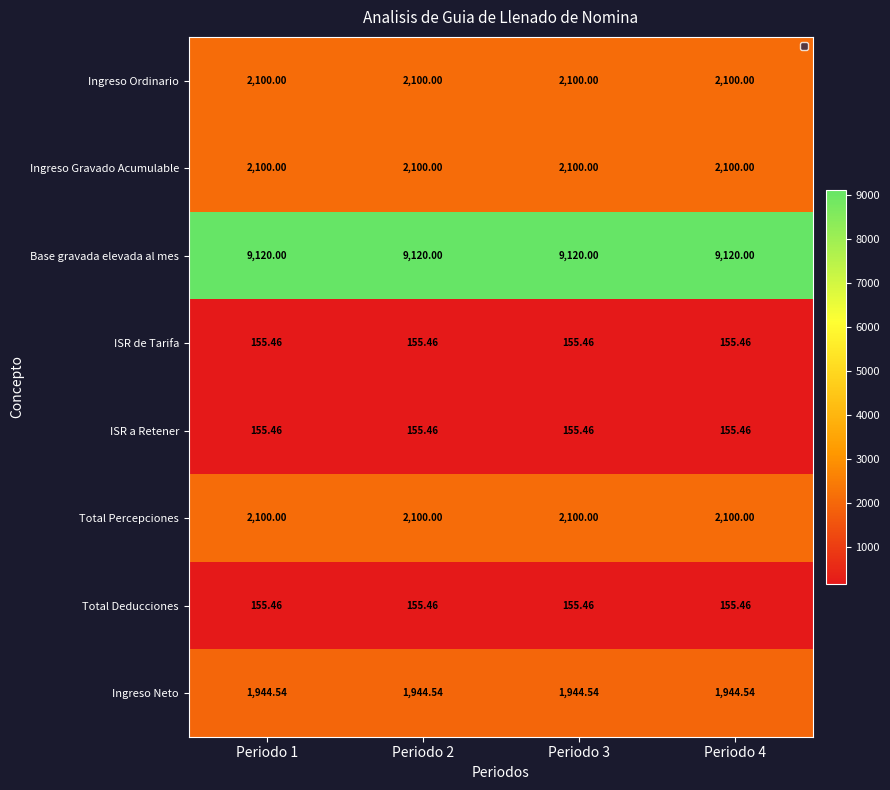

Is the value of Ingreso Gravado Acumulable at Periodo 3 greater than the value of ISR a Retener at Periodo 4?

Yes